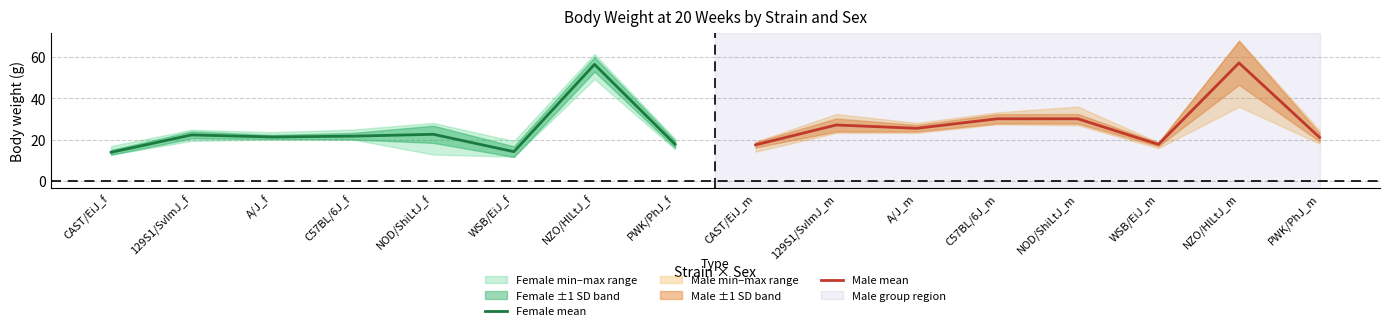

Which has a higher value, A/J_f or WSB/EiJ_f?

A/J_f